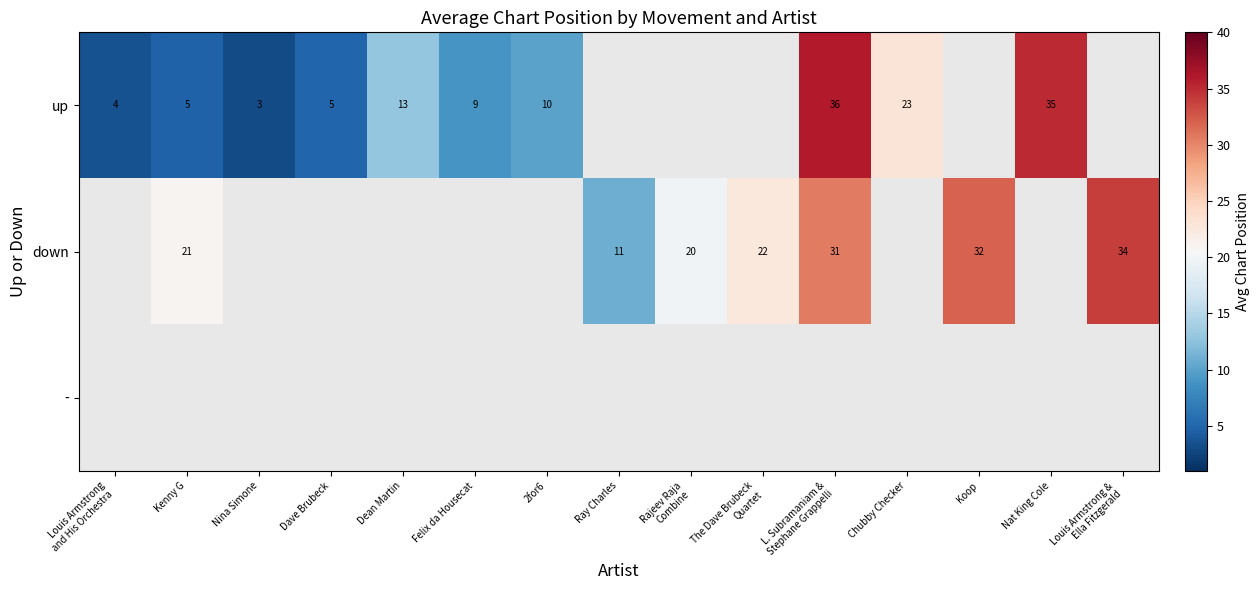

What is the minimum value shown in the chart?

3.0